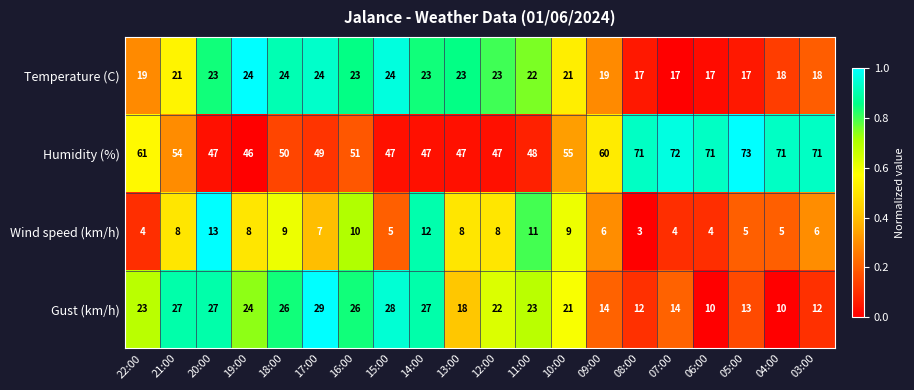

Count the Temperature (C) values in the range 18 to 23.

12